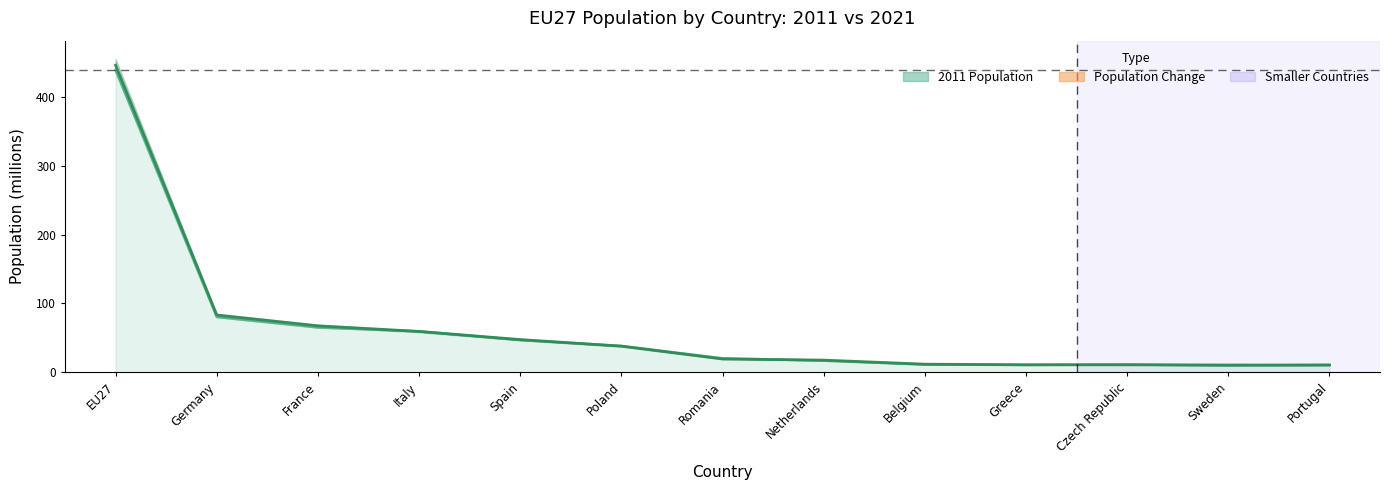

What is the smallest value displayed?

9.4